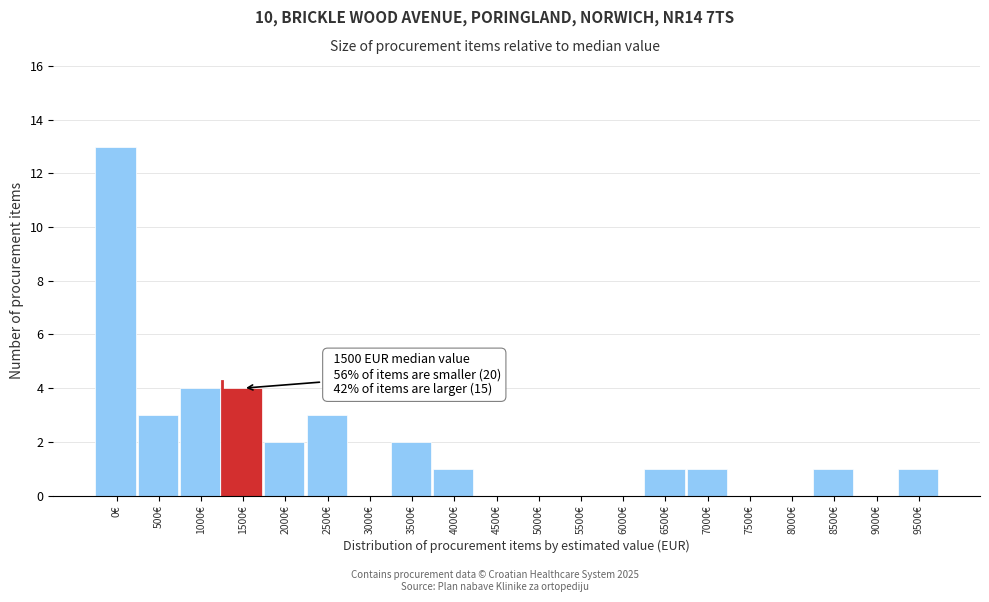

Reading left to right, transcribe all the data shown in this chart.

0€=13	500€=3	1000€=4	1500€=4	2000€=2	2500€=3	3000€=0	3500€=2	4000€=1	4500€=0	5000€=0	5500€=0	6000€=0	6500€=1	7000€=1	7500€=0	8000€=0	8500€=1	9000€=0	9500€=1